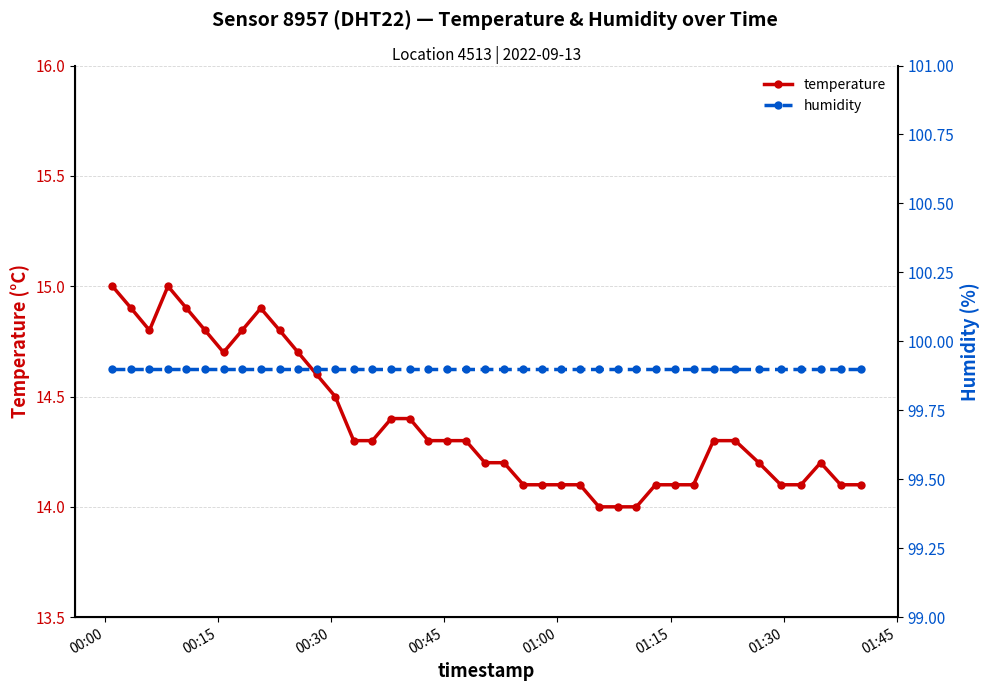

What is the value of the humidity point at the 38th from the left?

99.9